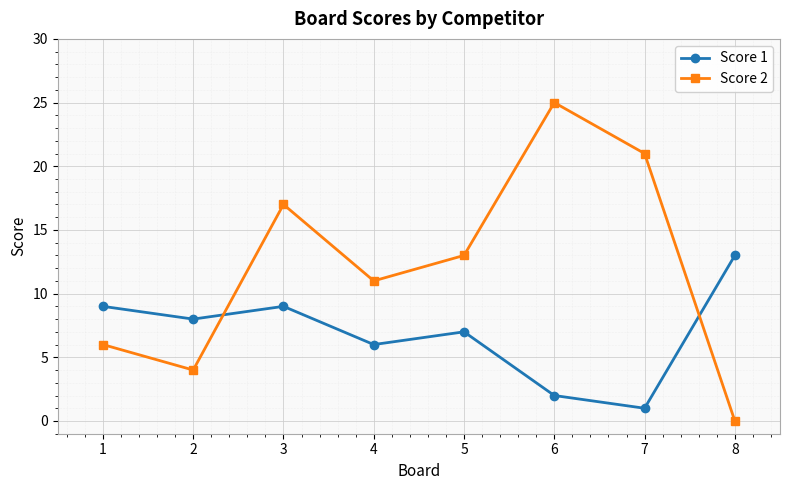

How many intersections are there between Score 1 and Score 2?

2